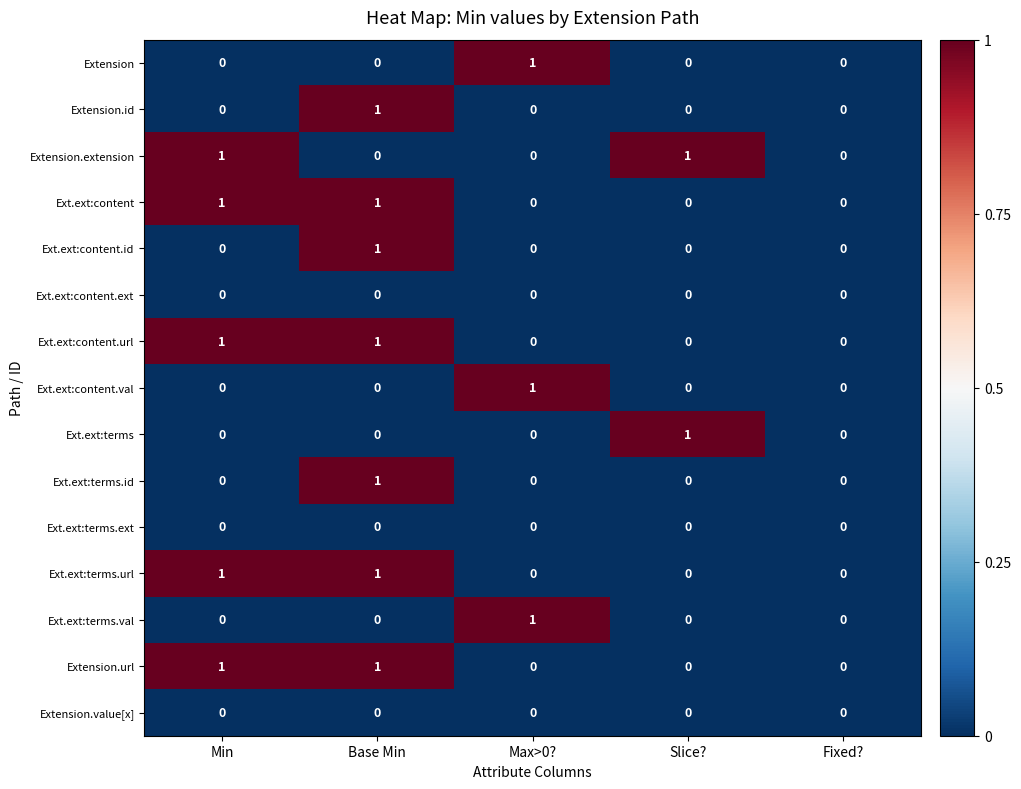

How many Ext.ext:terms.val values are between 0 and 1?

5